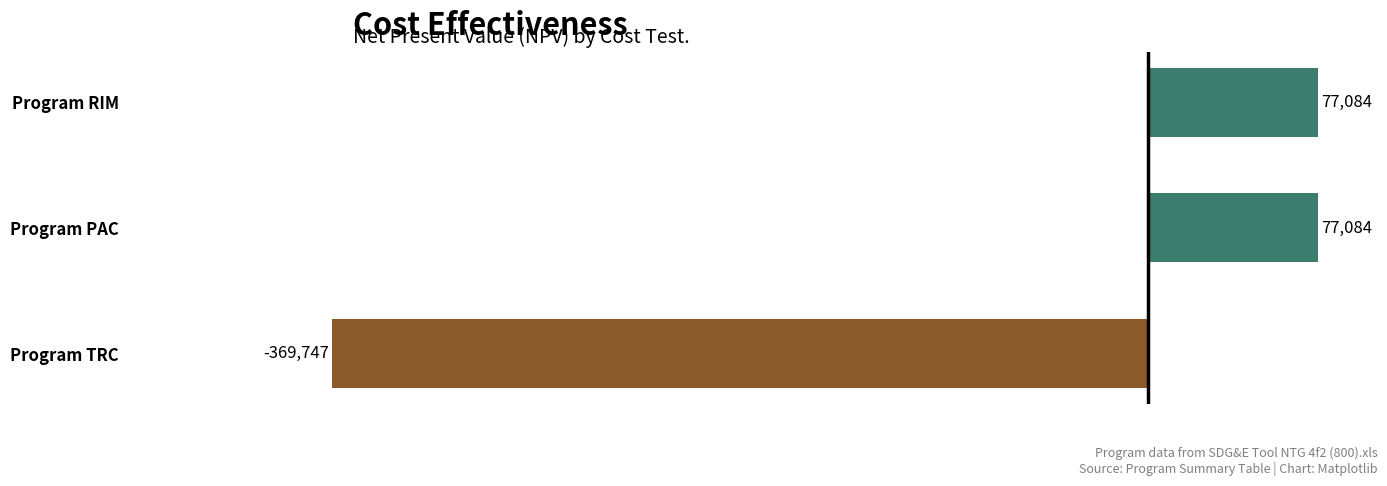

What is the smallest value displayed?

-369746.7